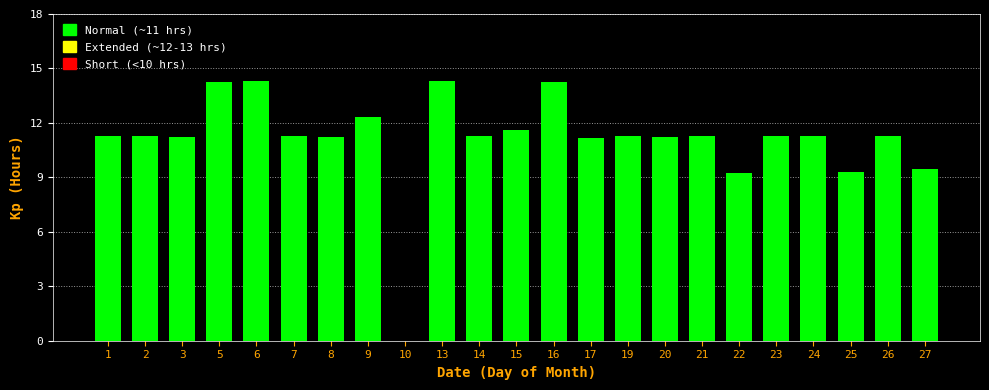

What value does the data have at 3?

11.2